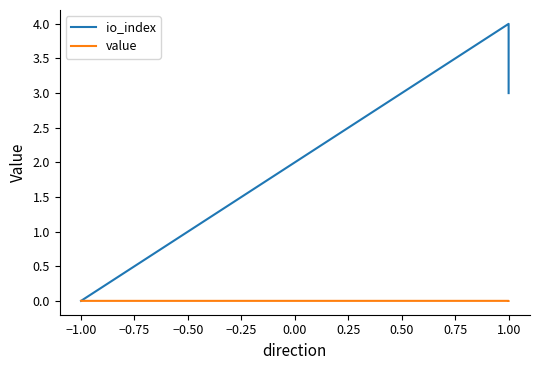

Which series has the largest total across all categories?

io_index